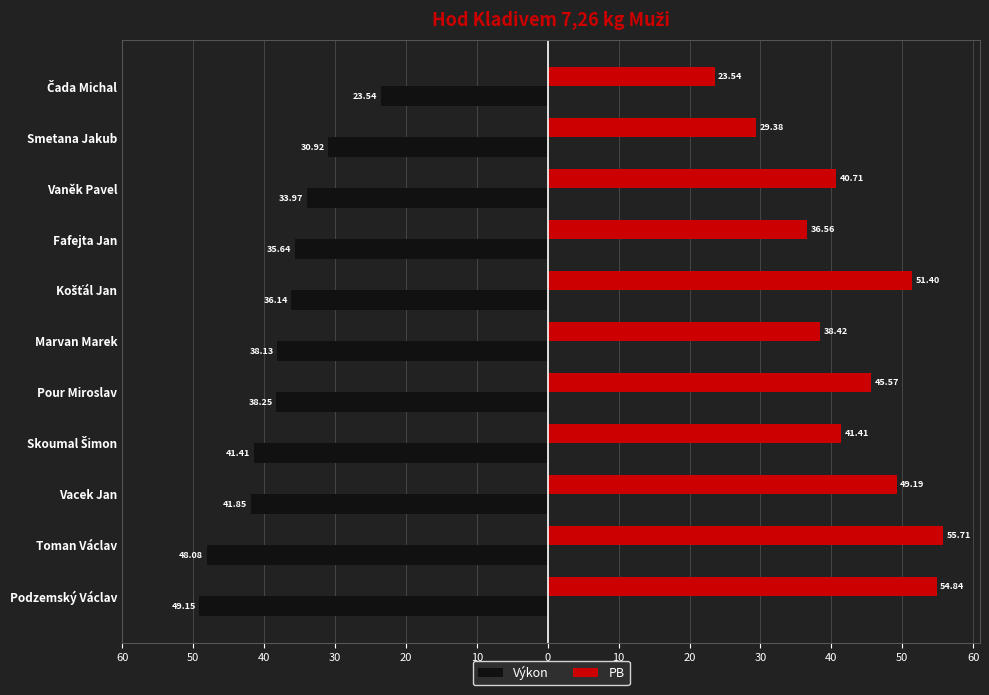

What are all the series names shown in the legend?

Výkon, PB